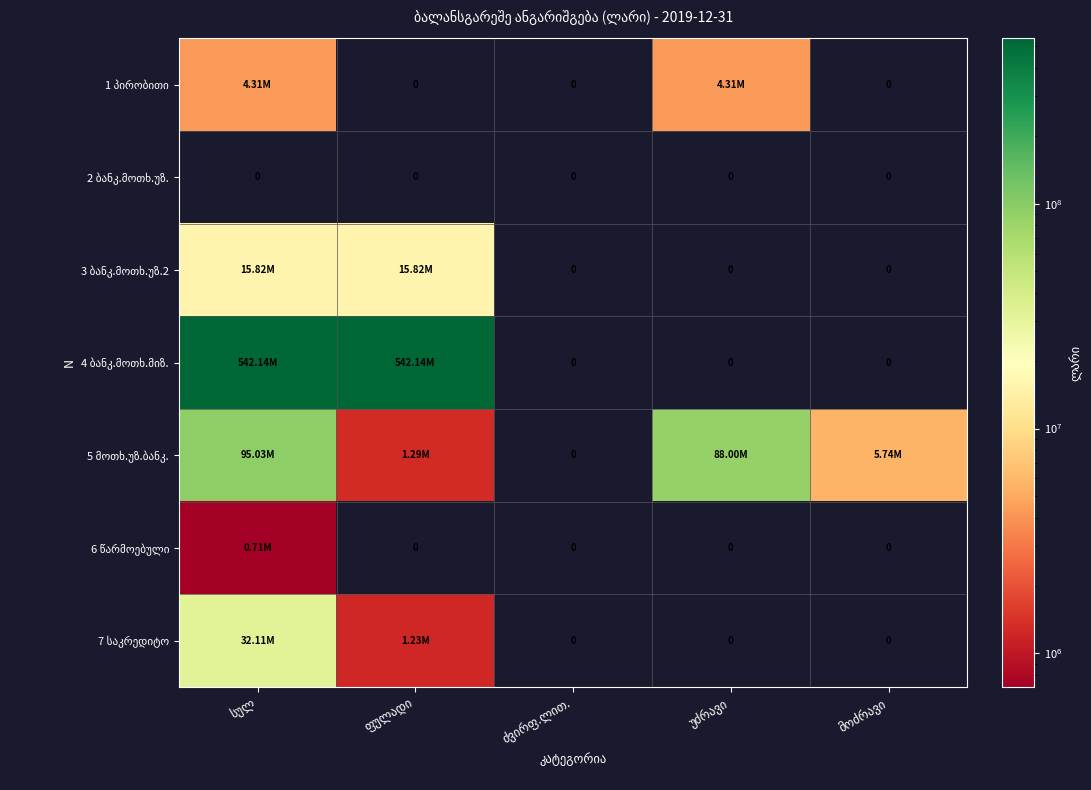

The value of 7 საკრედიტო at სულ is 32106614.8. True or false?

True